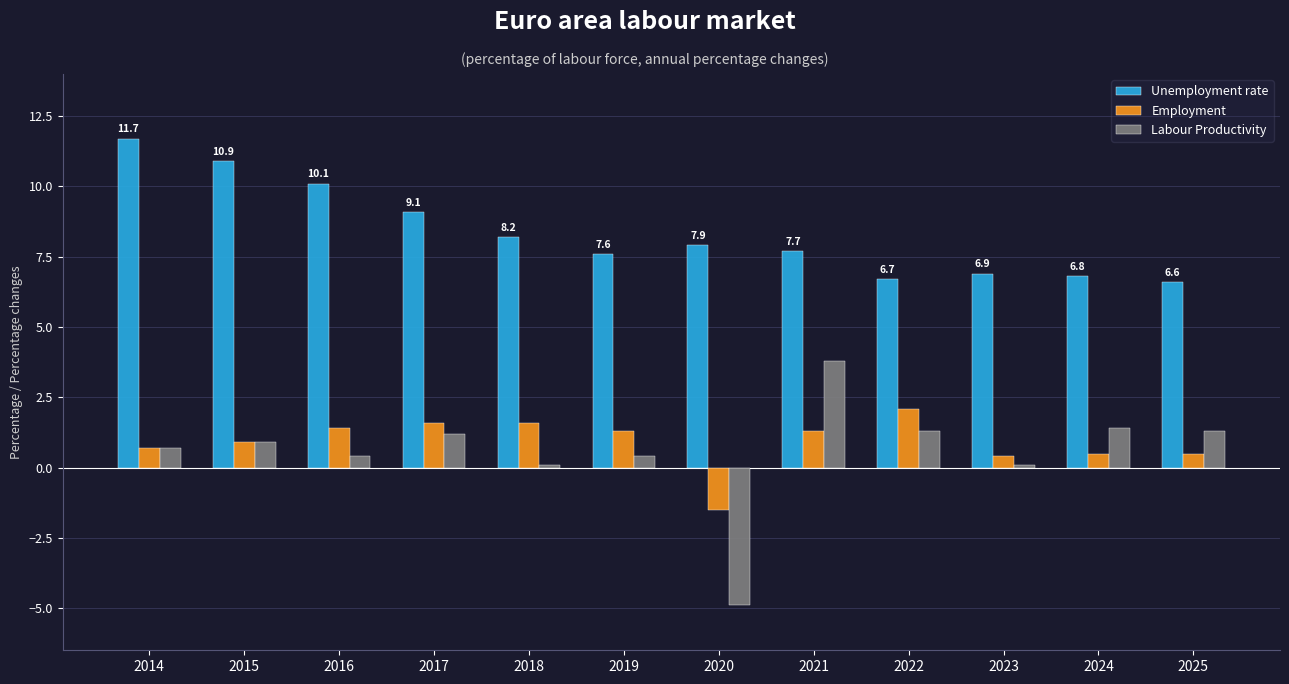

What is the sum of the Employment values at 2023 and 2025?

0.9